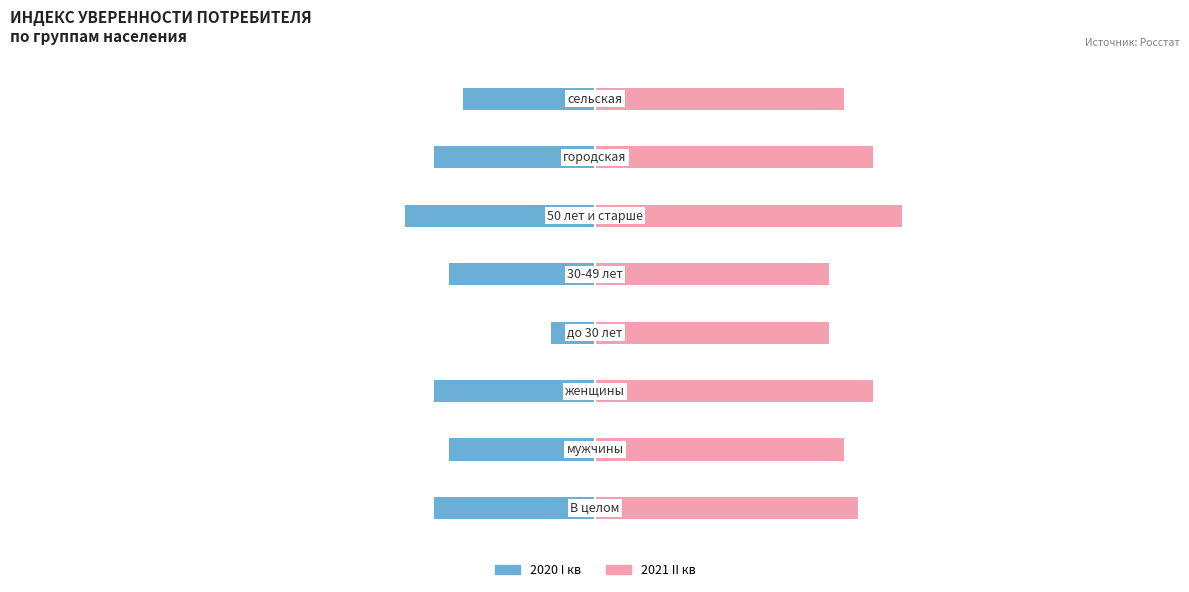

Are the bars grouped side by side (vs. stacked)?

Yes